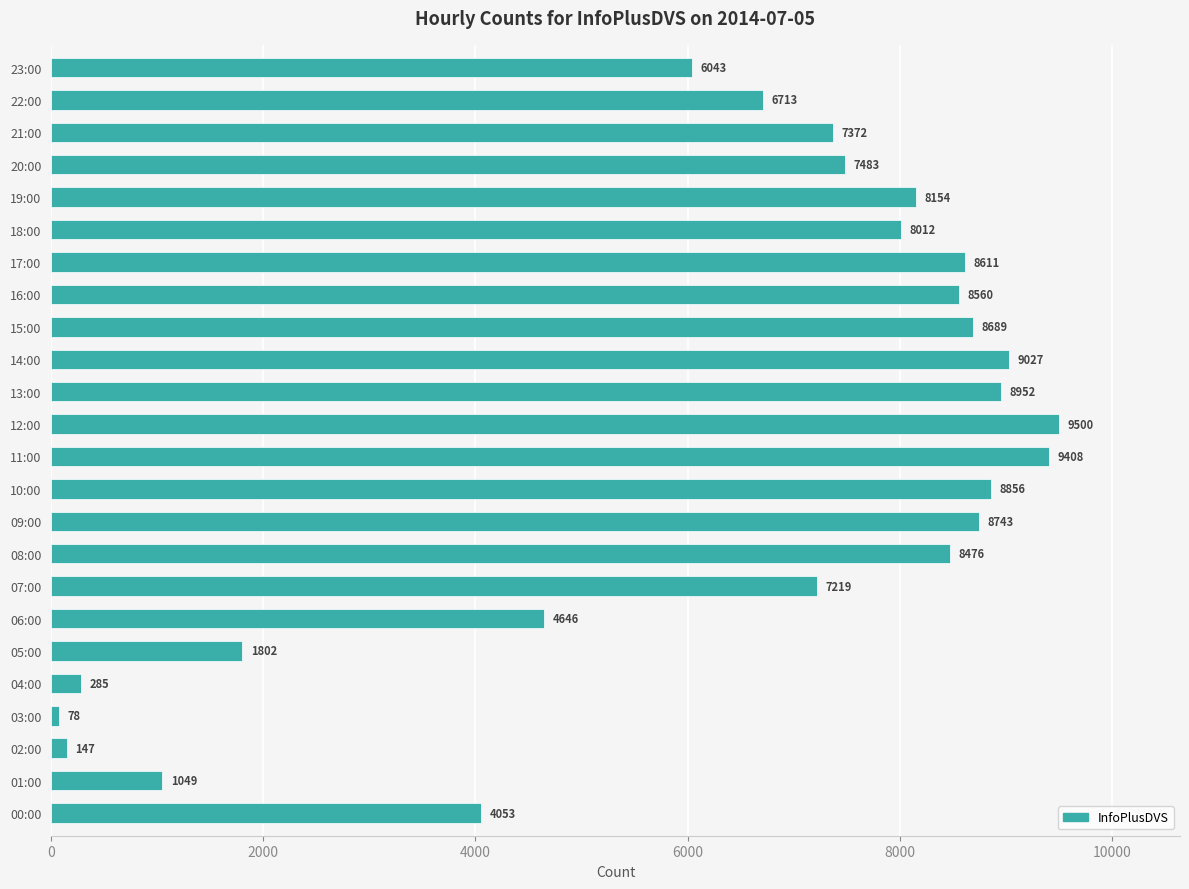

Reading bottom to top, list all the values displayed in this chart.

4053	1049	147	78	285	1802	4646	7219	8476	8743	8856	9408	9500	8952	9027	8689	8560	8611	8012	8154	7483	7372	6713	6043